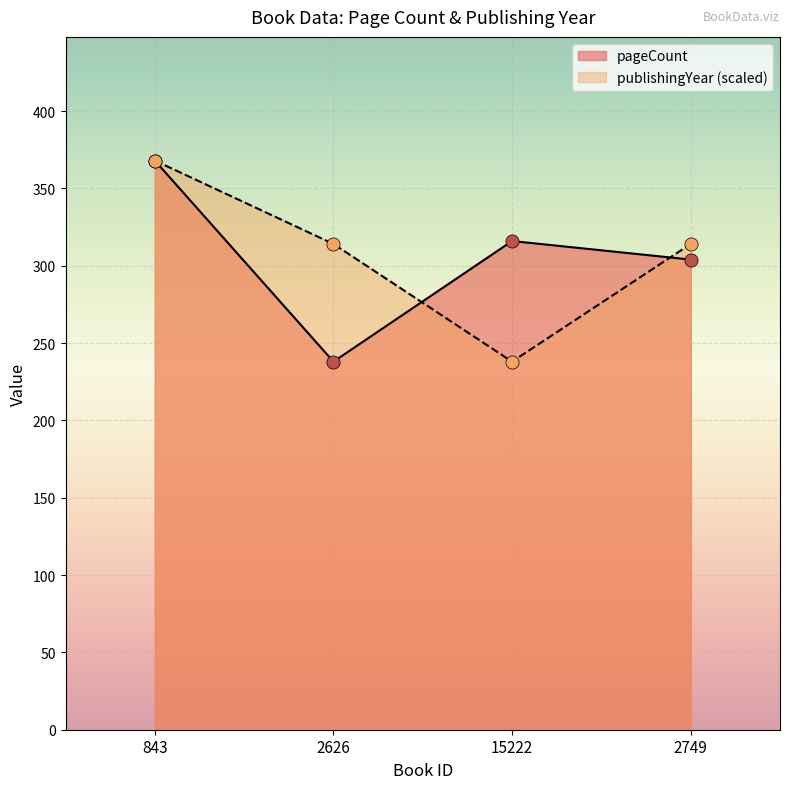

Which series has the widest spread of Y values?

pageCount